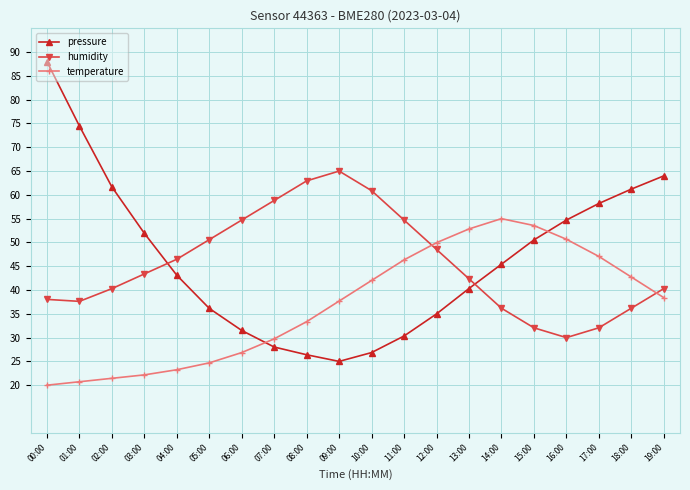

True or false: humidity has a value of 42.4 at 13:00.

True